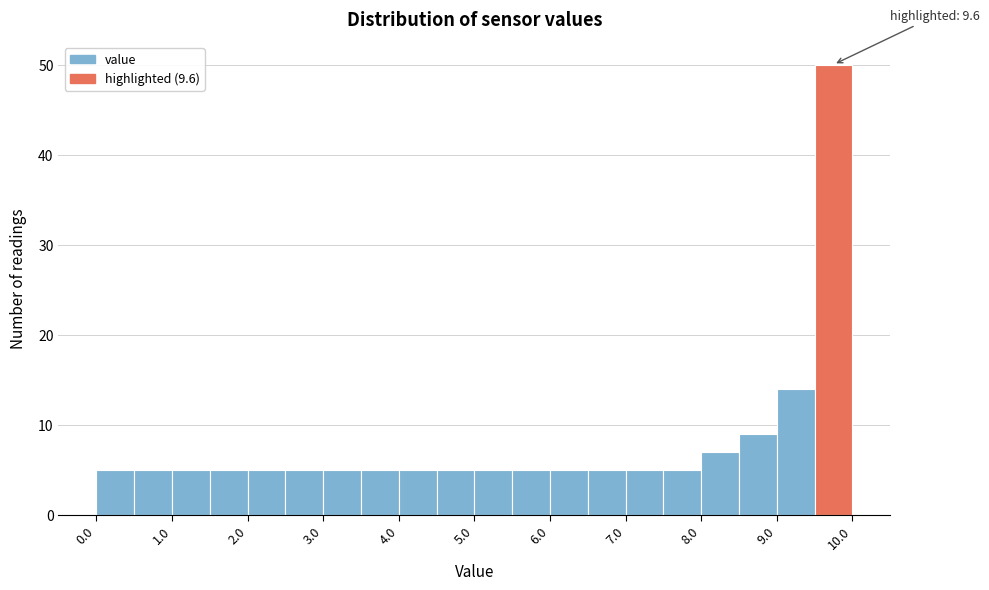

Over which range of the x-axis is the bar tallest?

9.5 to 10.0